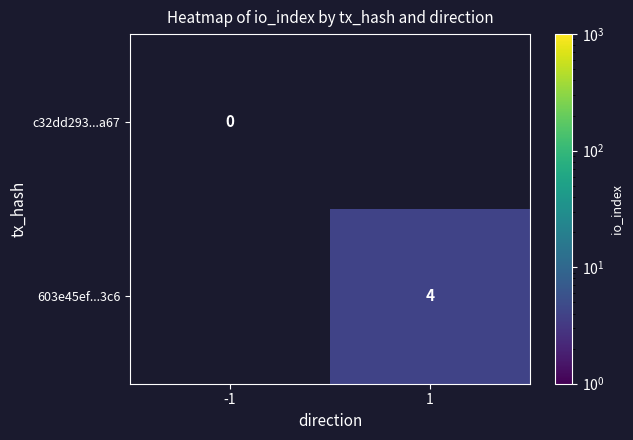

At how many categories does at least one series exceed 2?

1